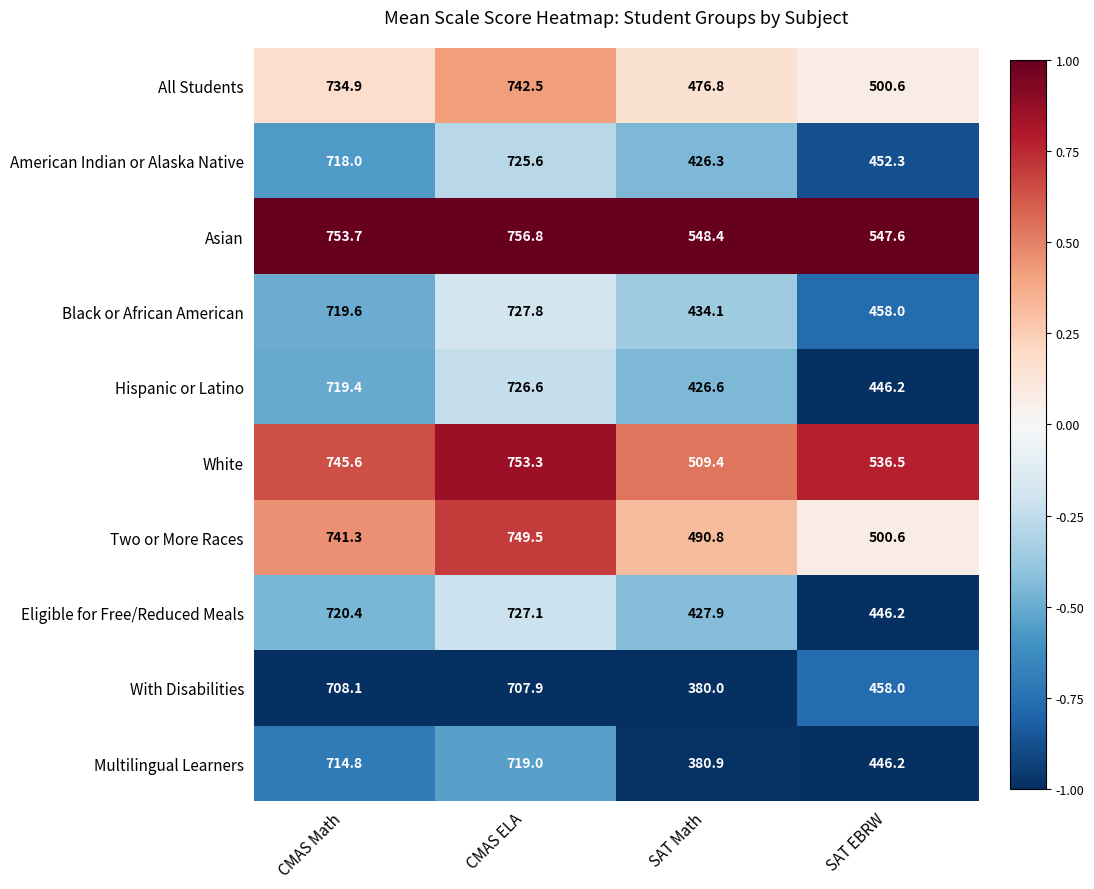

Is it true that Black or African American equals 434.1 at SAT Math?

True